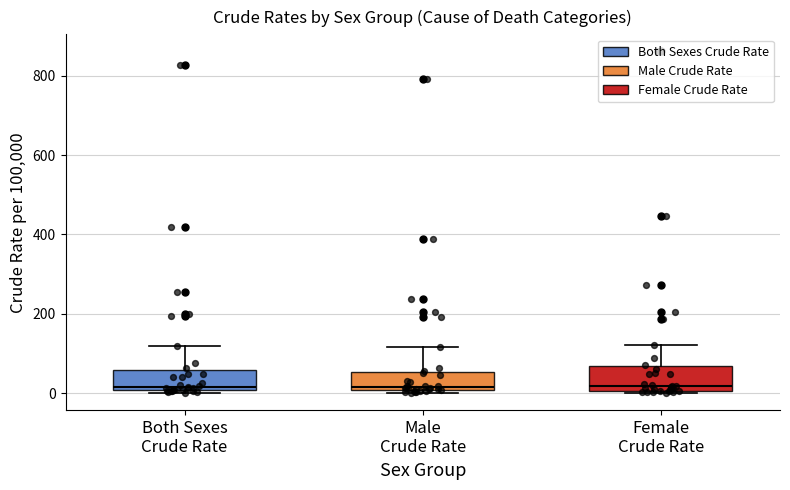

Reading left to right, read every box against the y-axis: the position of its median line, the range the box covers, and the ends of its whiskers. The values are not printed on the chart, so give them approximately, as read against the axis.

Both Sexes Crude Rate: median 20, box 0 to 60, whiskers 0 (just below the box's lower edge) to 120
Male Crude Rate: median 20, box 0 to 60, whiskers 0 (just below the box's lower edge) to 120
Female Crude Rate: median 20, box 0 to 60, whiskers 0 to 120